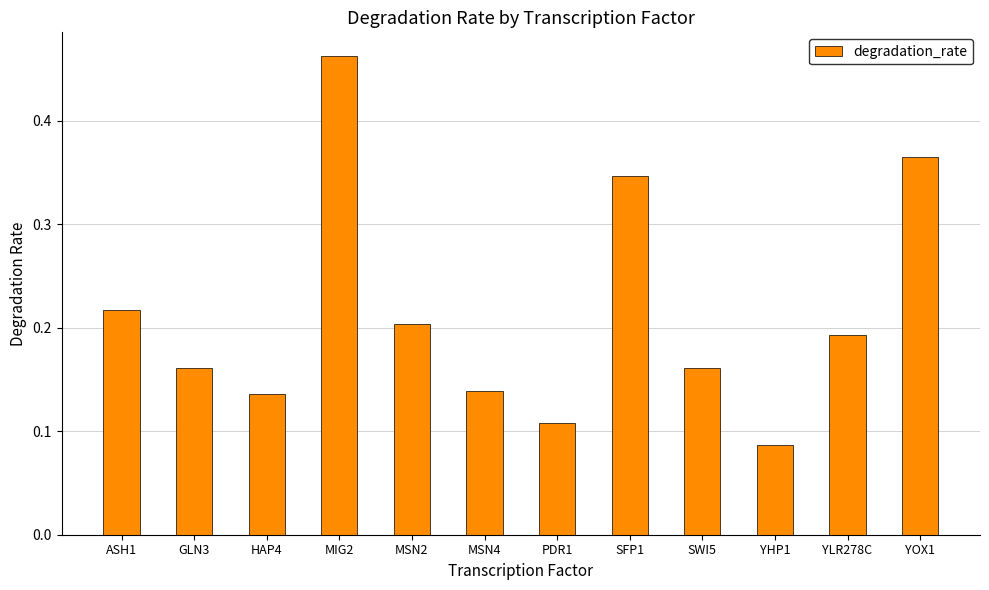

What position from the right is MIG2?

9